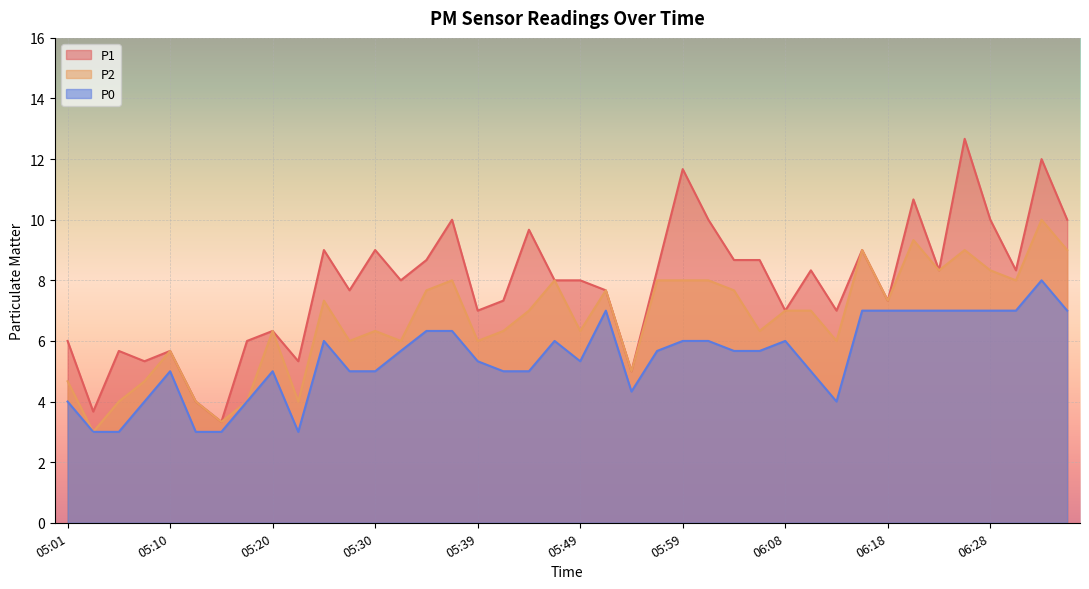

At which category is the sum across all series the highest?

06:33